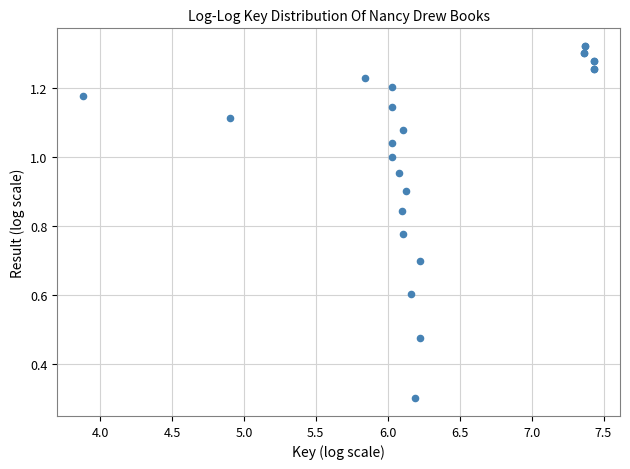

What Y value in the scatter plot is closest to 0?

0.3